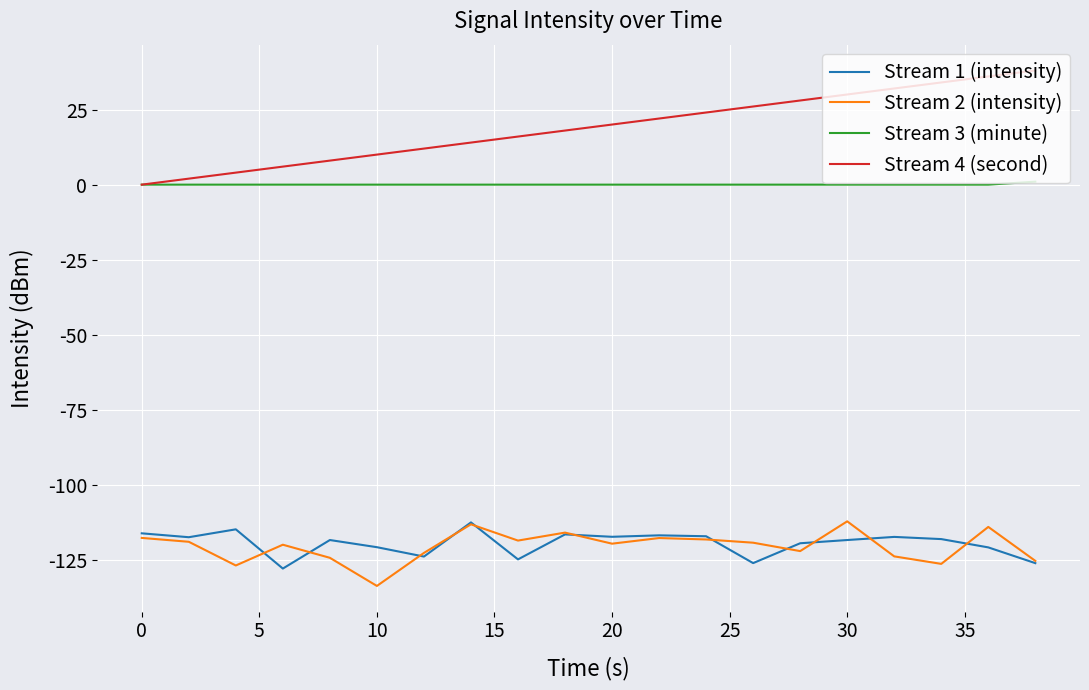

Which series has the largest total across all categories?

Stream 4 (second)